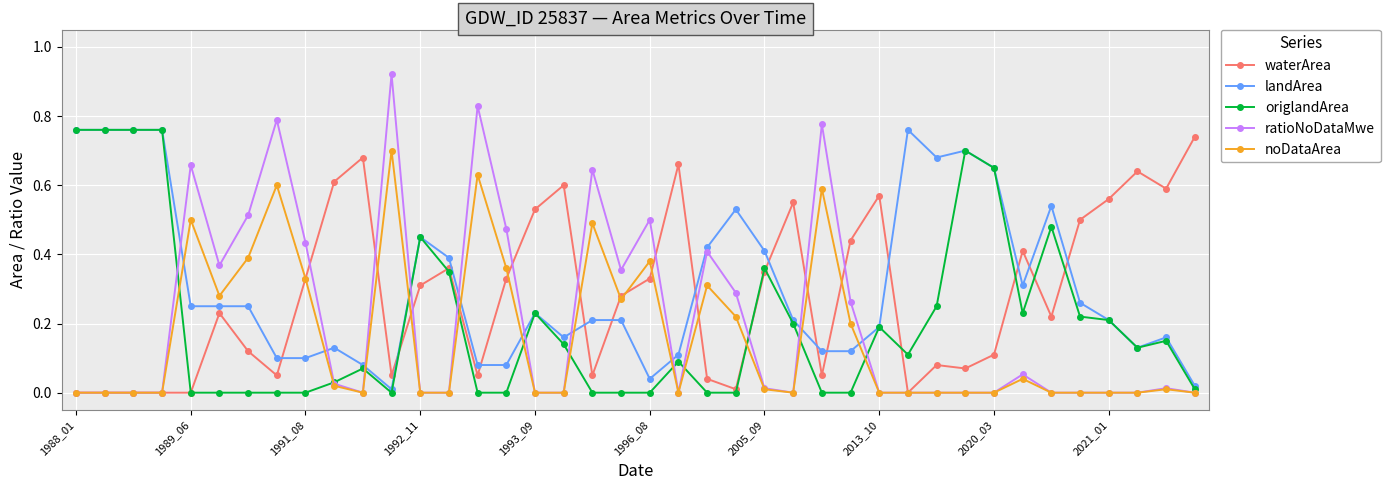

After their last crossing, which series has the higher values: waterArea or origlandArea?

waterArea